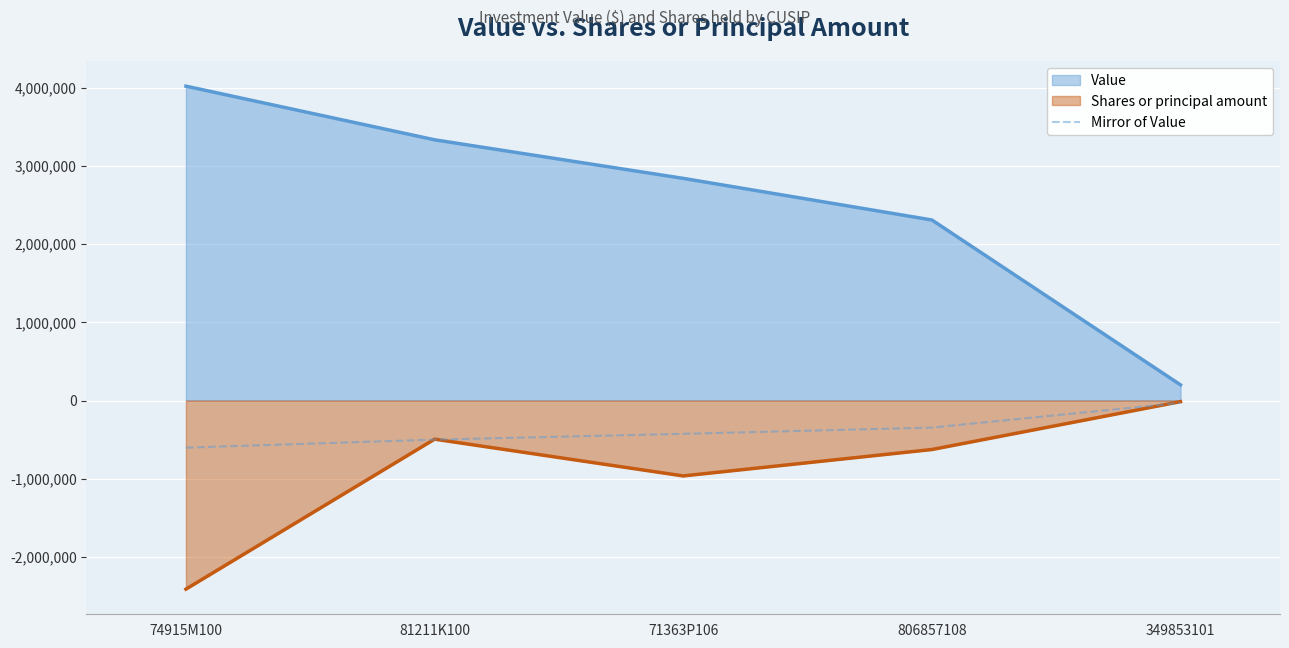

Is the value of Value at 81211K100 greater than the value of Mirror of Value at 806857108?

Yes